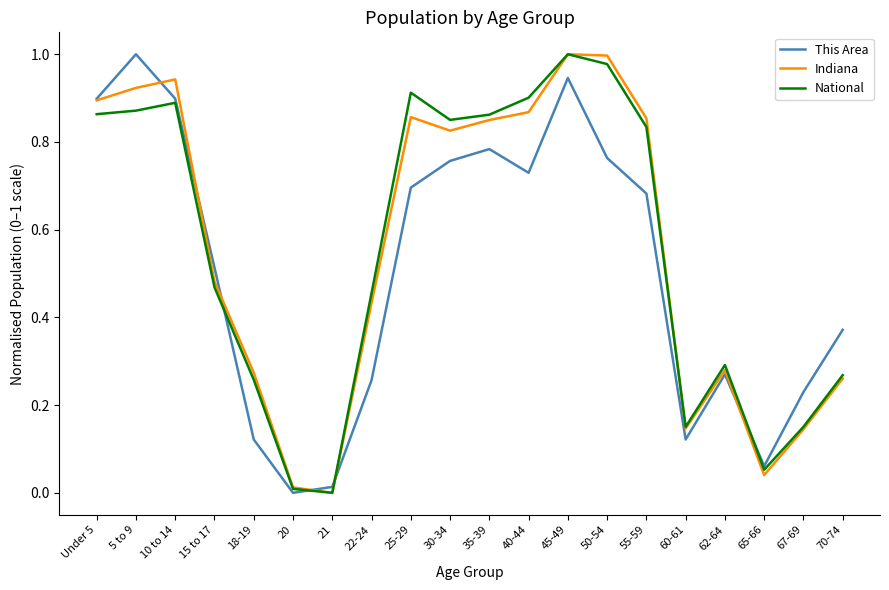

After their last crossing, which series has the higher values: This Area or Indiana?

This Area